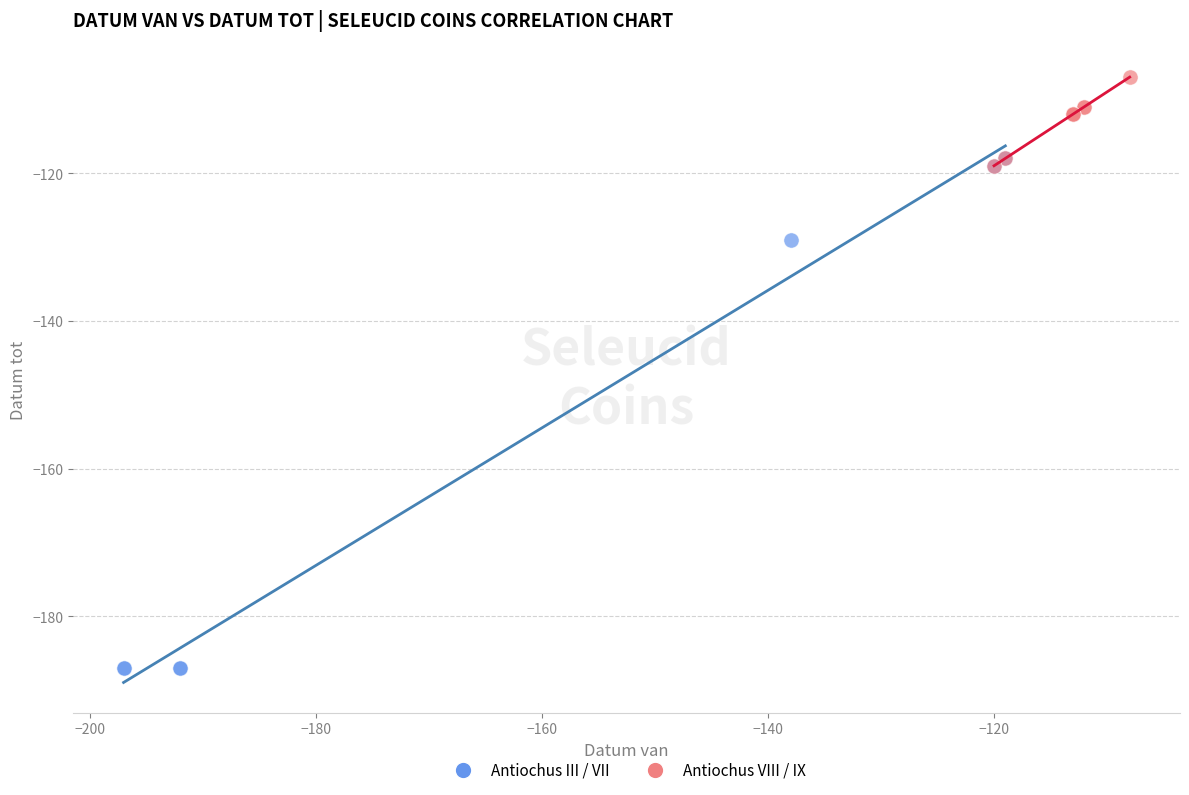

Which series contains the highest Y value?

Antiochus VIII / IX